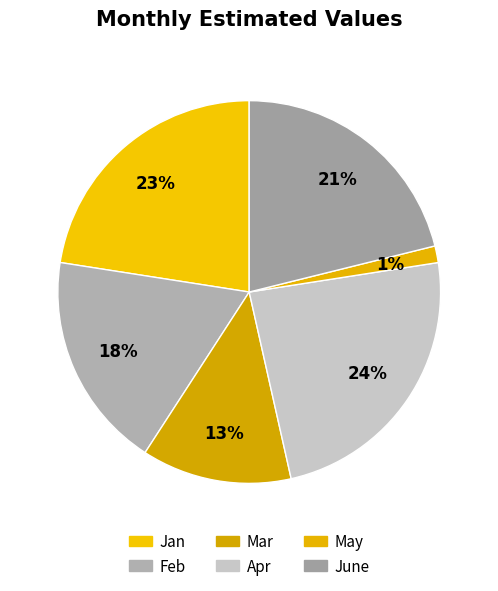

What portion of the pie excludes May?

98.6%